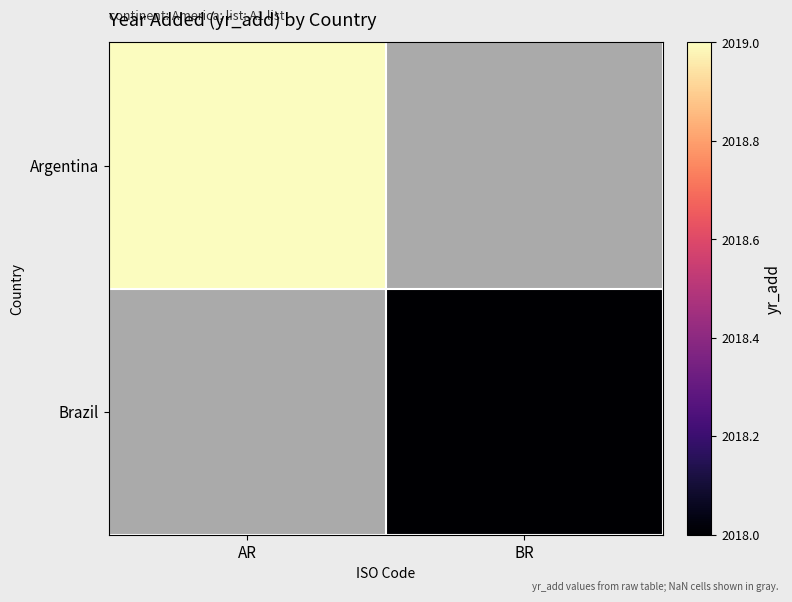

At BR, list the series in order from smallest to largest.

Argentina, Brazil